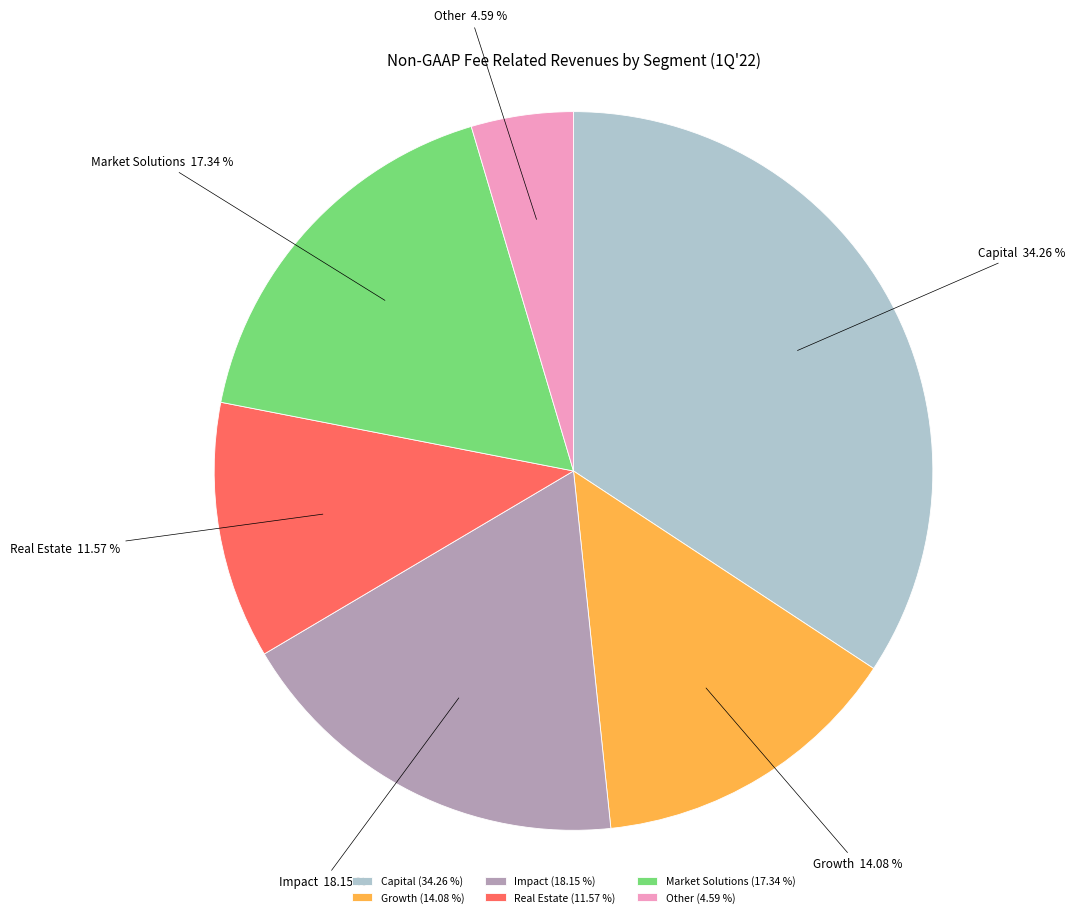

What is the ratio of the value at Capital to the value at Growth?

2.4